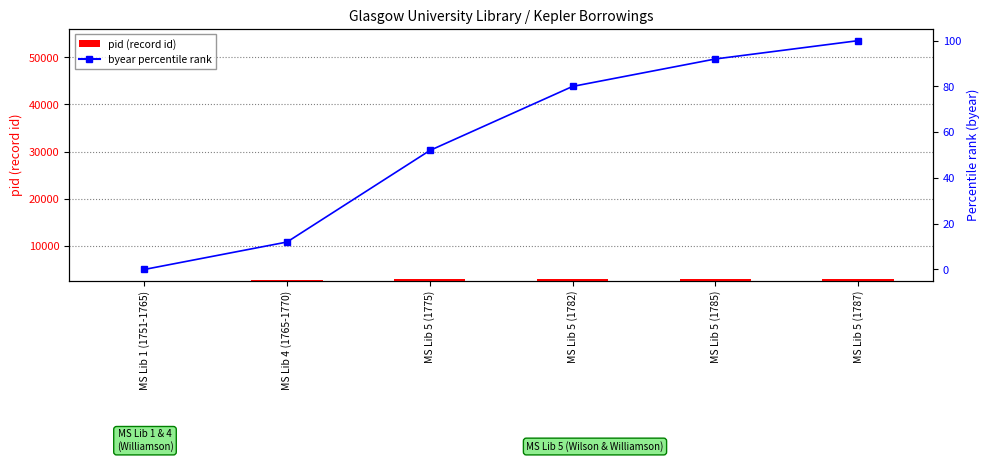

Which label corresponds to the largest value in the chart?

MS Lib 5 (1787)